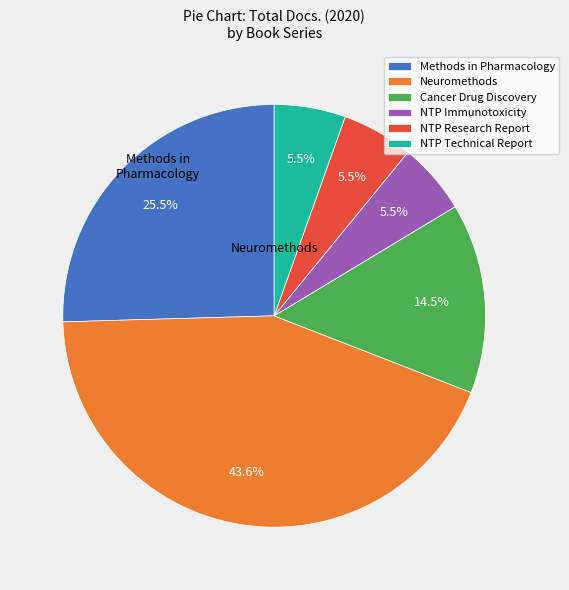

How many segments does this pie chart have?

6